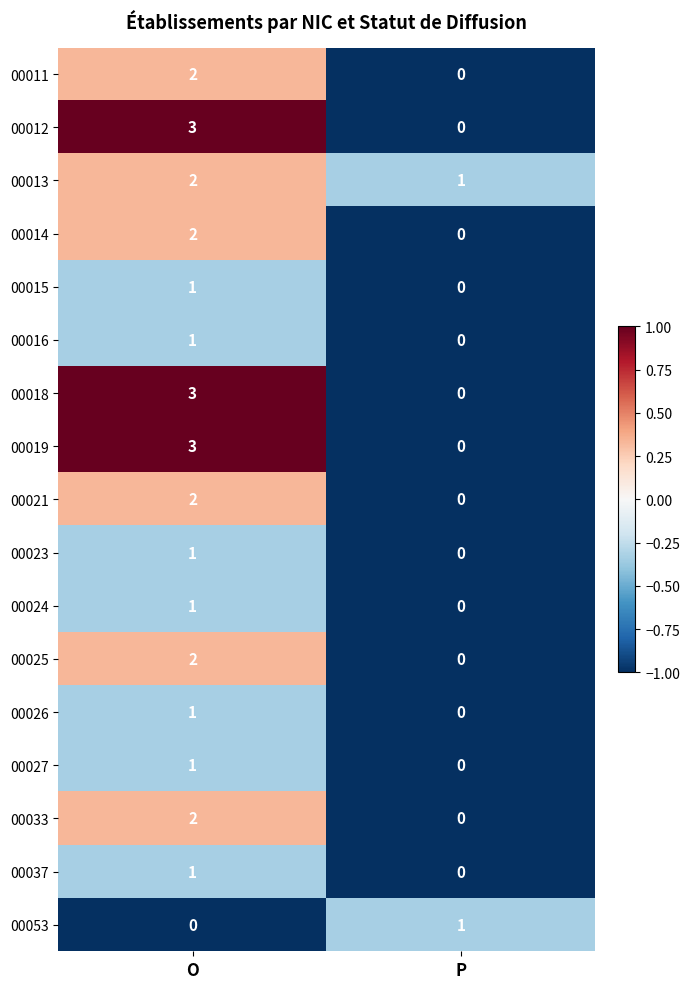

Which category has the lowest value in the 00019 series?

P